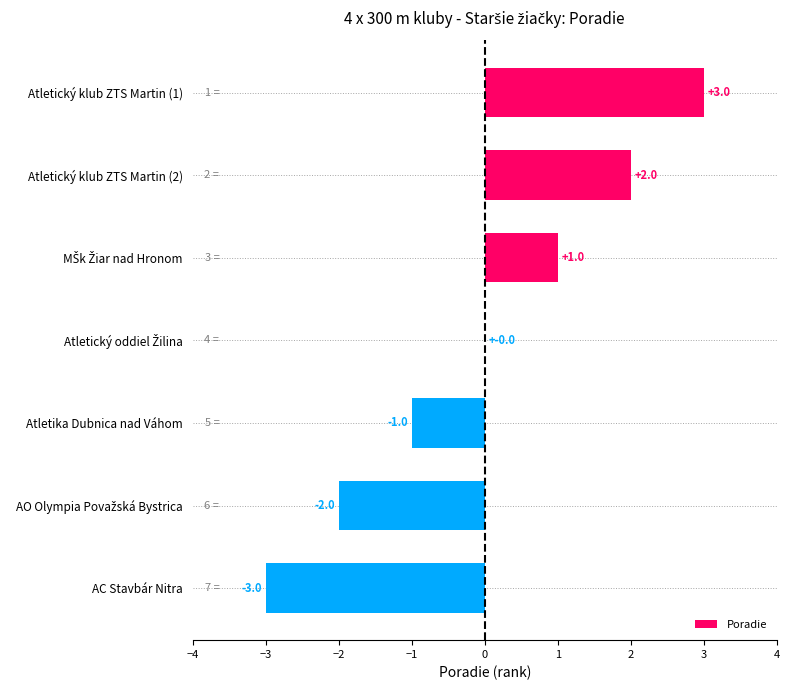

How many values are between -2 and 2?

5